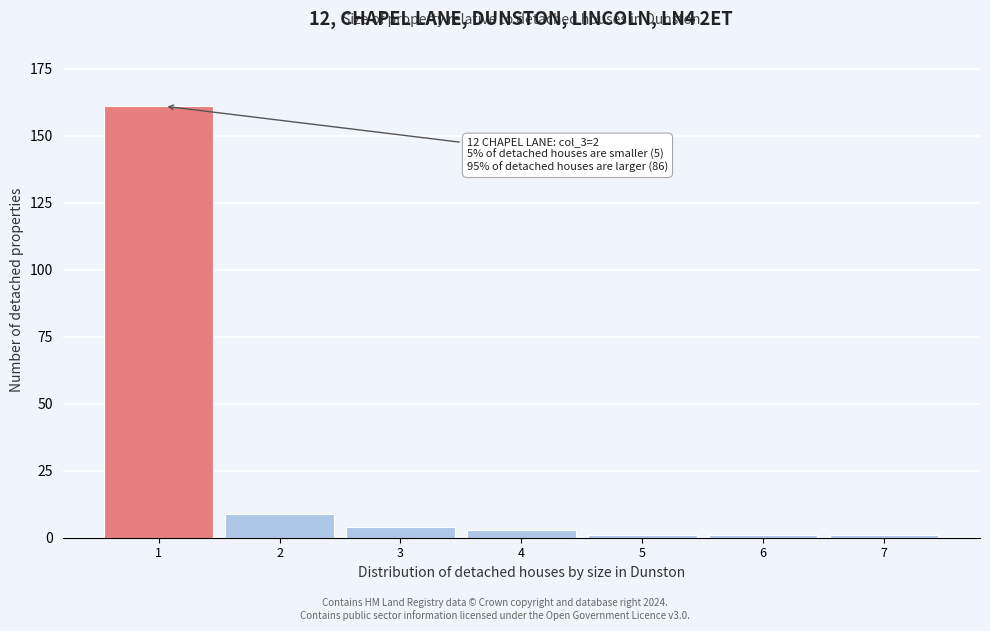

Reading right to left, extract all data points from this chart.

1	1	1	3	4	9	161